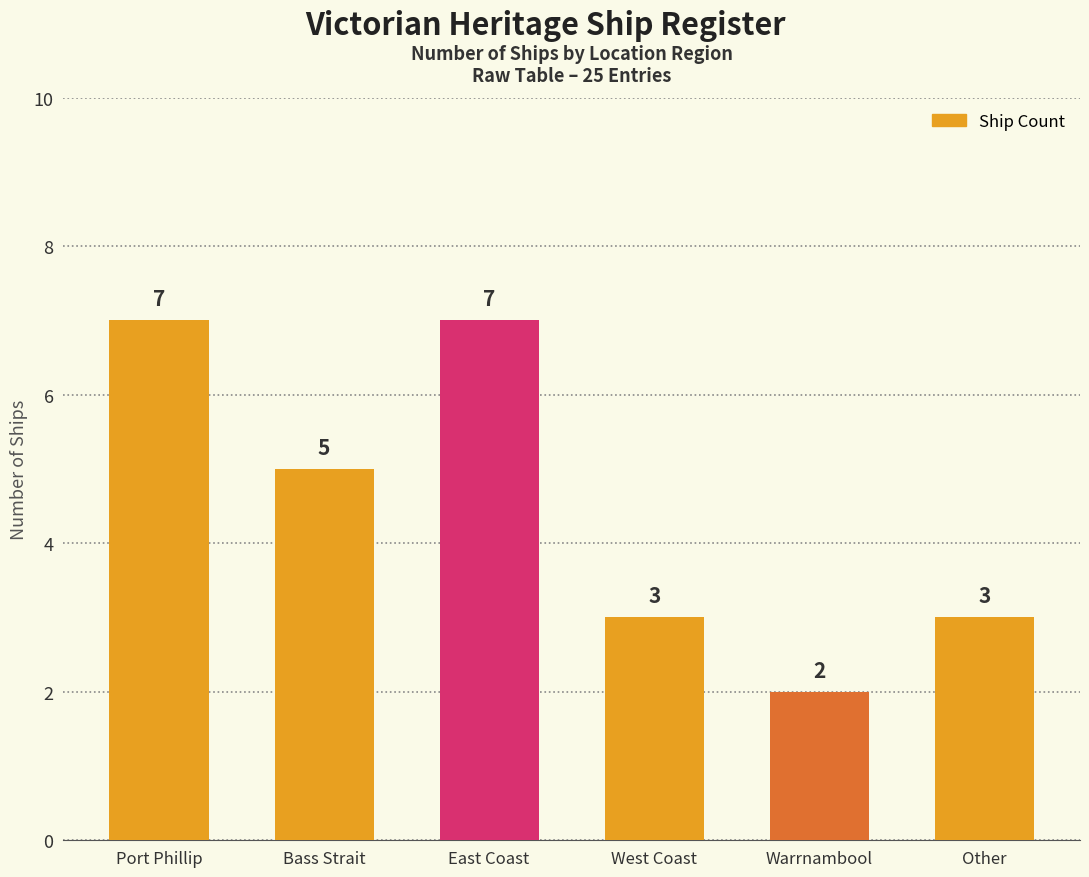

What is the ratio of the value at Warrnambool to the value at Port Phillip?

0.3